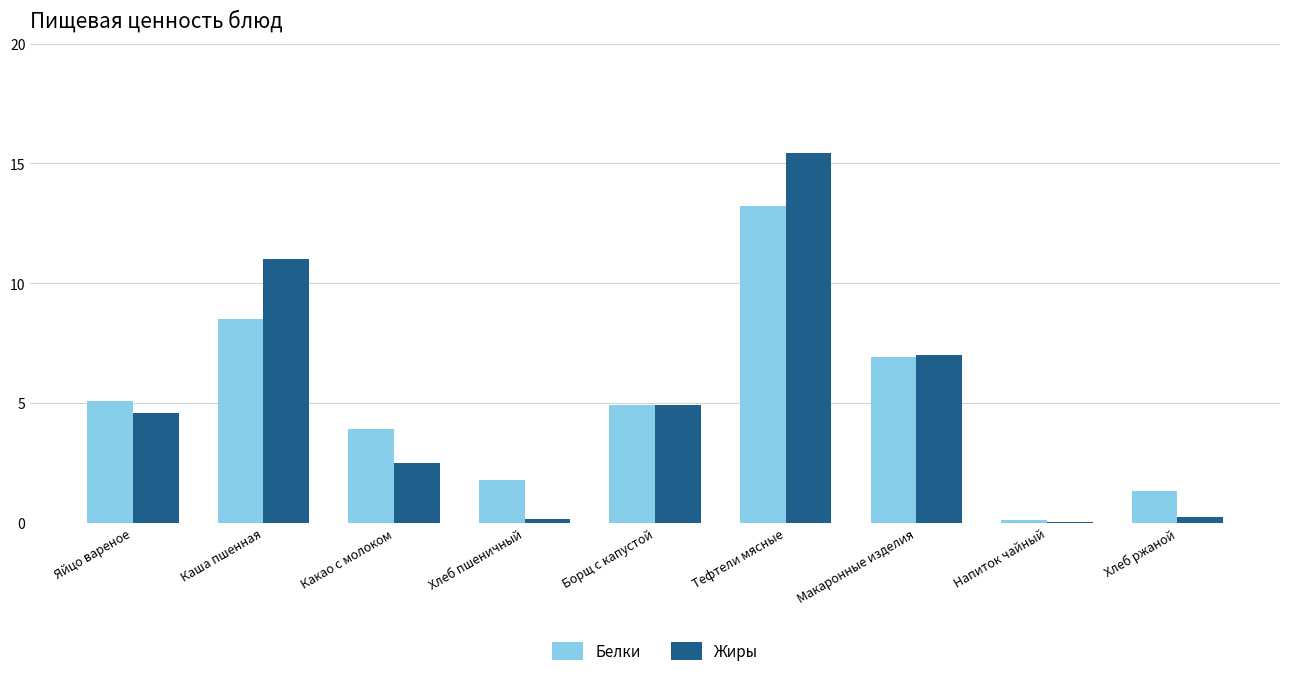

What is the total value across all series at Какао с молоком?

6.4